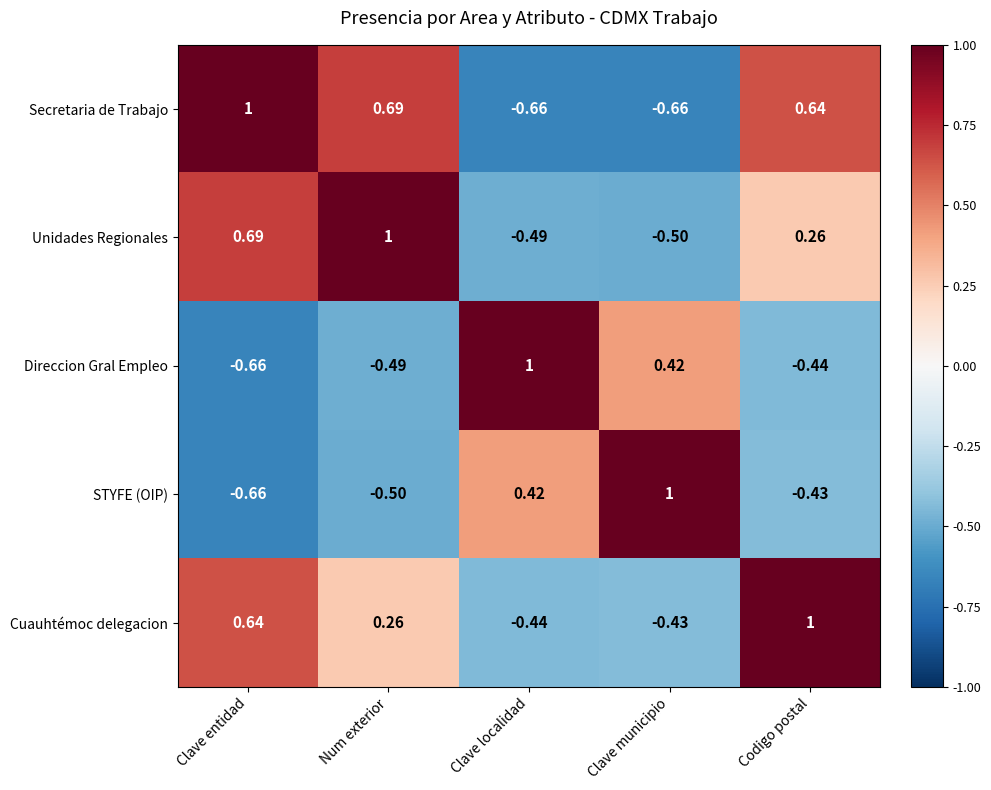

Between Clave entidad and Num exterior, which series saw the biggest shift?

Cuauhtémoc delegacion